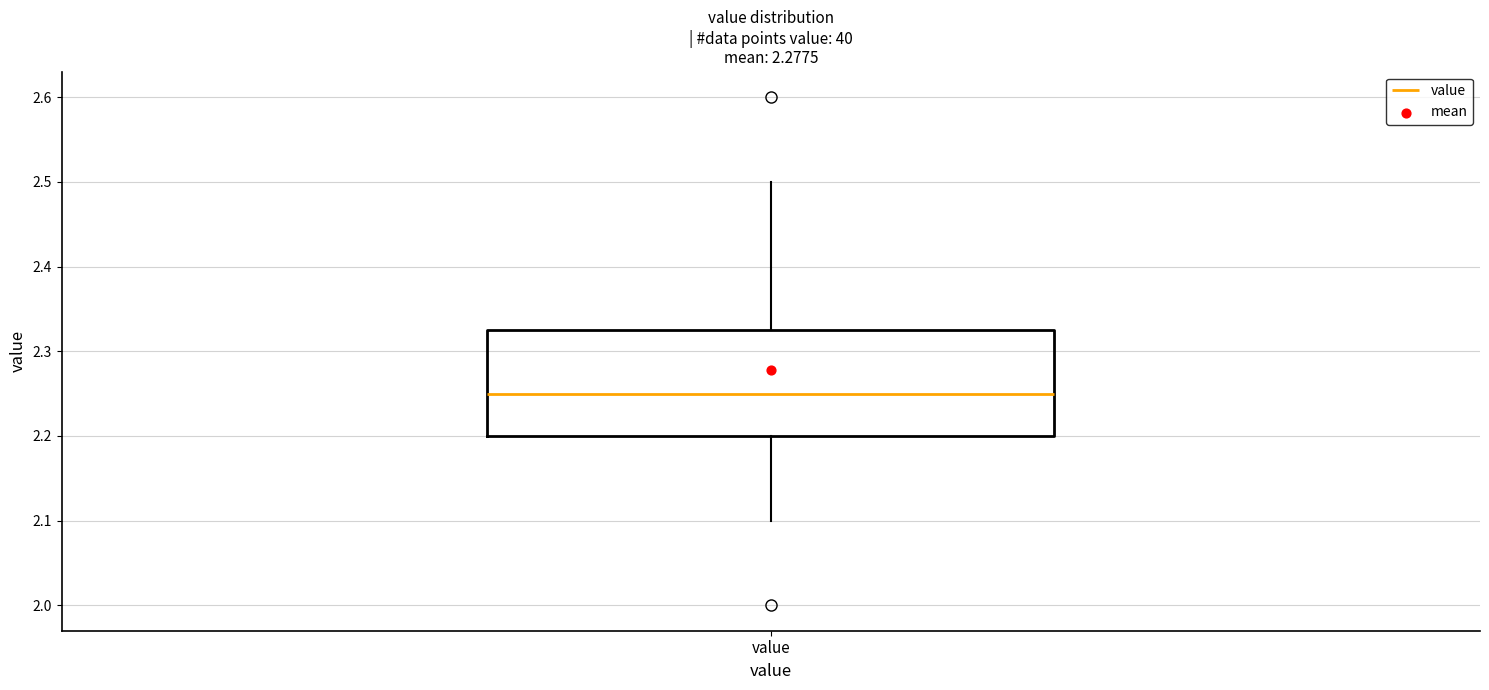

Where is the lower edge of the box for value on the y-axis? The values are not printed on the chart, so give them approximately, as read against the axis.

2.20